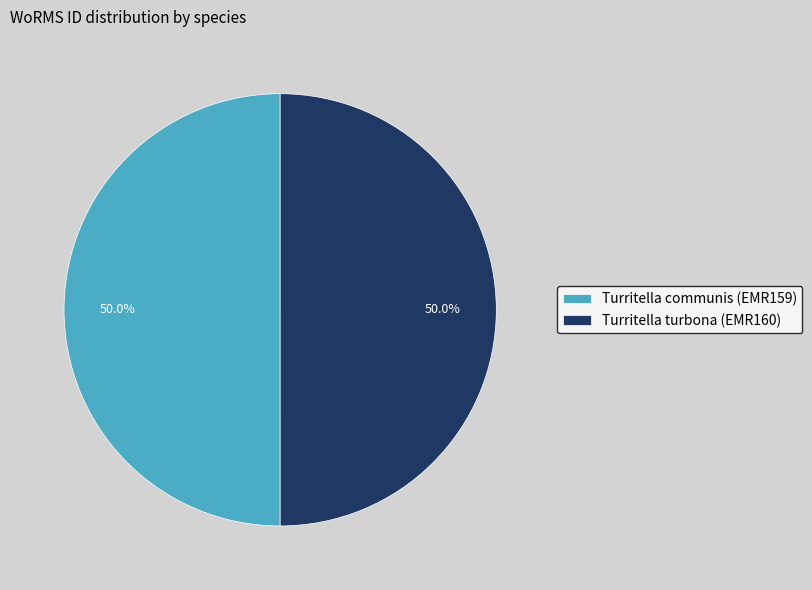

Approximately how many times larger is the value at Turritella turbona (EMR160) compared to Turritella communis (EMR159)?

1.0